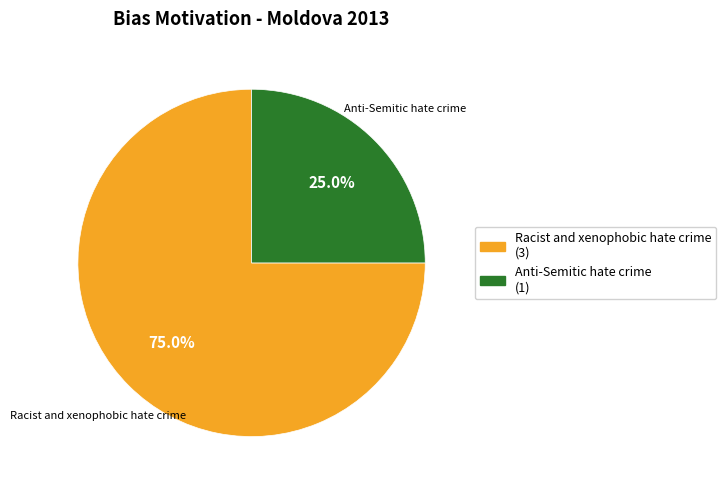

Which category has the biggest portion of the pie?

Racist and xenophobic hate crime